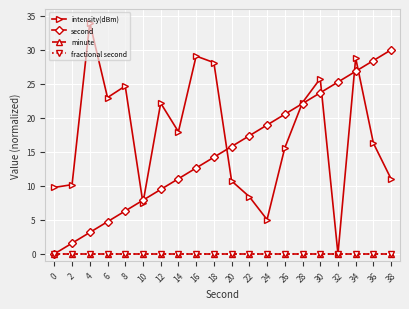

True or false: fractional second and intensity(dBm) intersect in this chart.

False